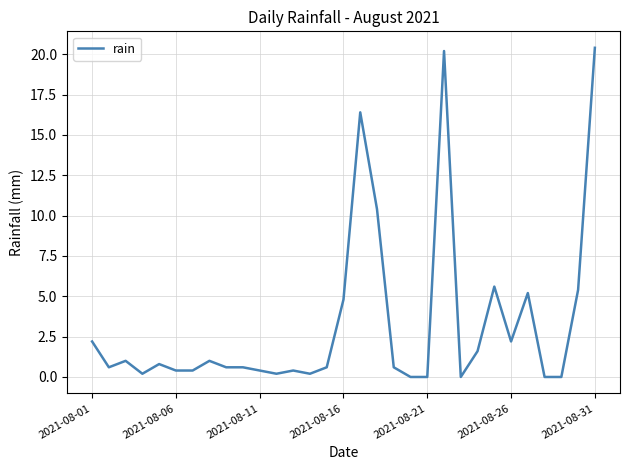

What is the greatest value displayed?

20.4